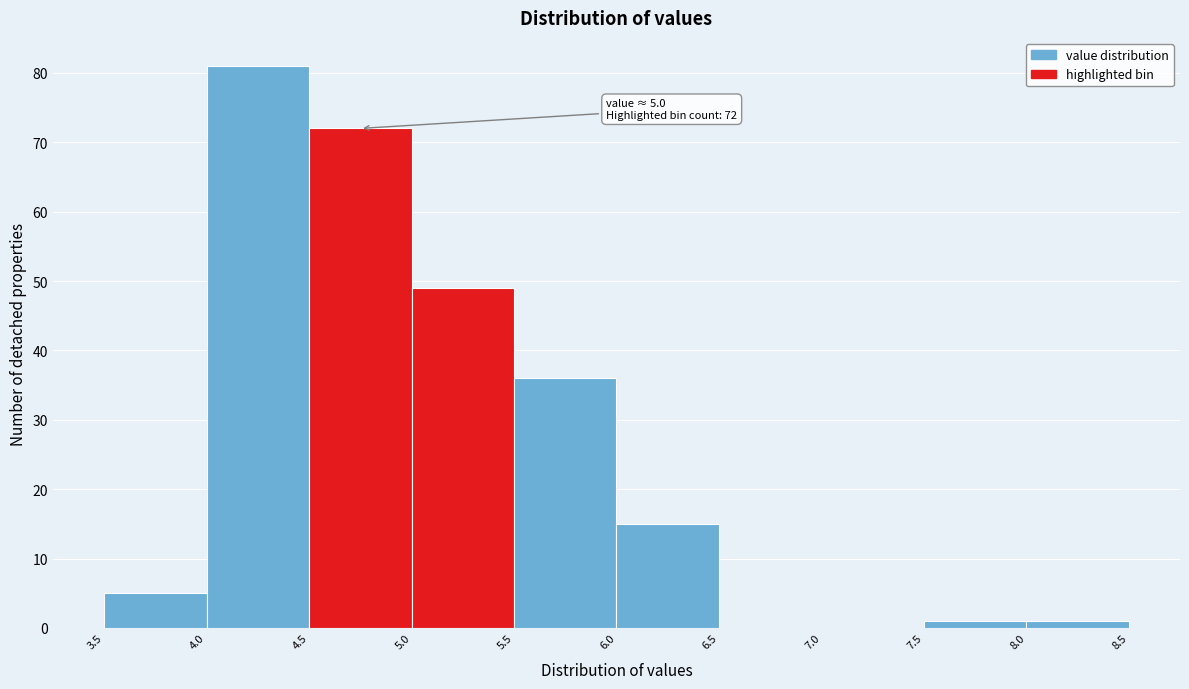

Which range on the x-axis has the tallest bar?

4.0 to 4.5